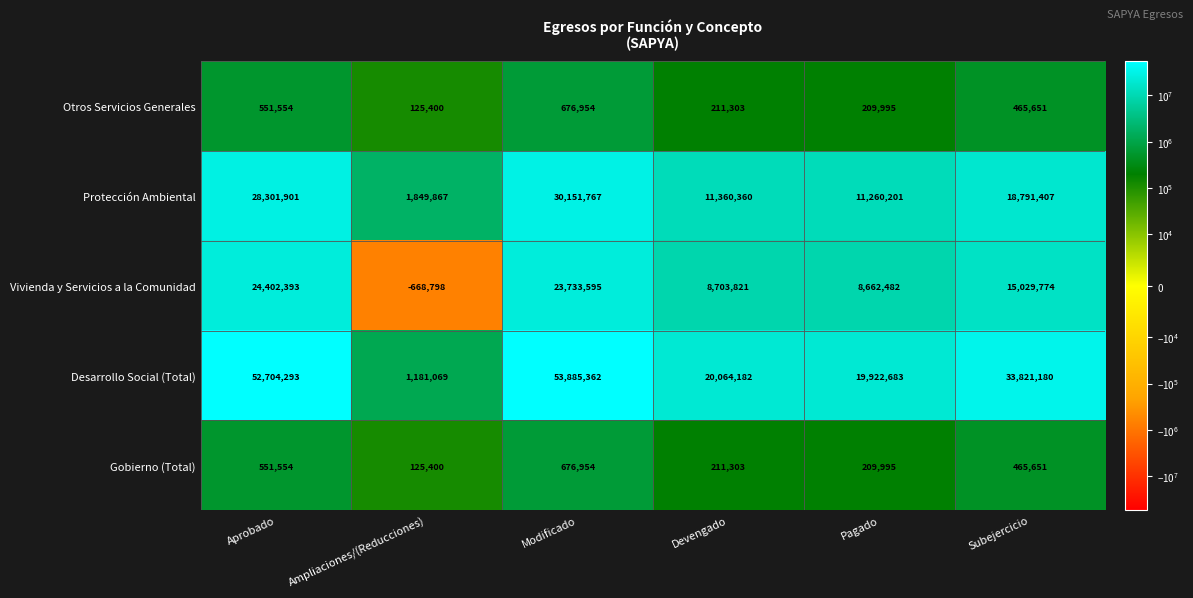

What is the sum of the Desarrollo Social (Total) values at Modificado and Pagado?

73808045